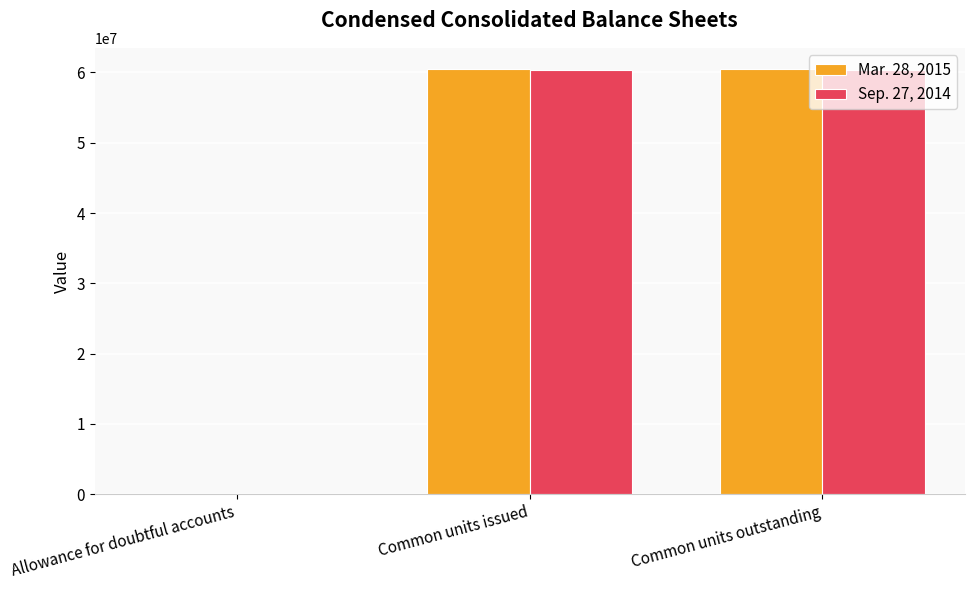

What is the sum of the Sep. 27, 2014 values at Common units outstanding and Allowance for doubtful accounts?

60328122